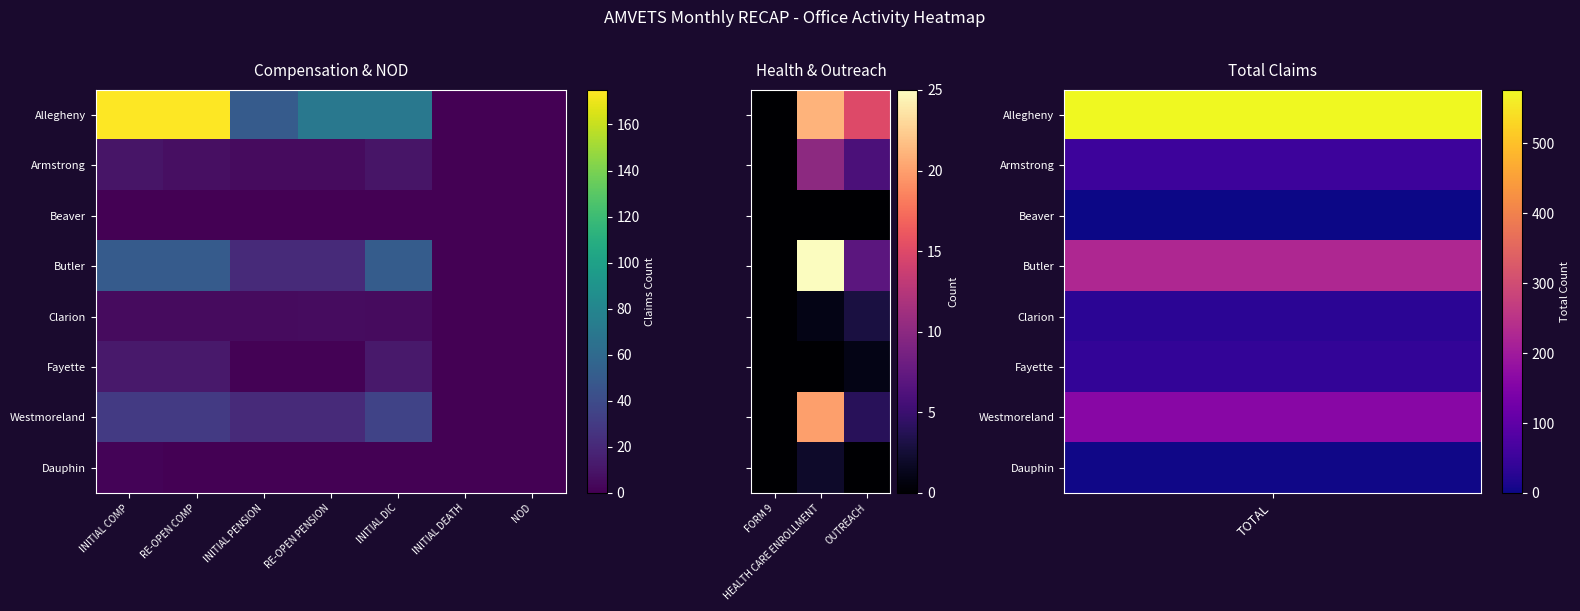

Is the value of Clarion at OUTREACH greater than the value of Westmoreland at FORM 9?

Yes